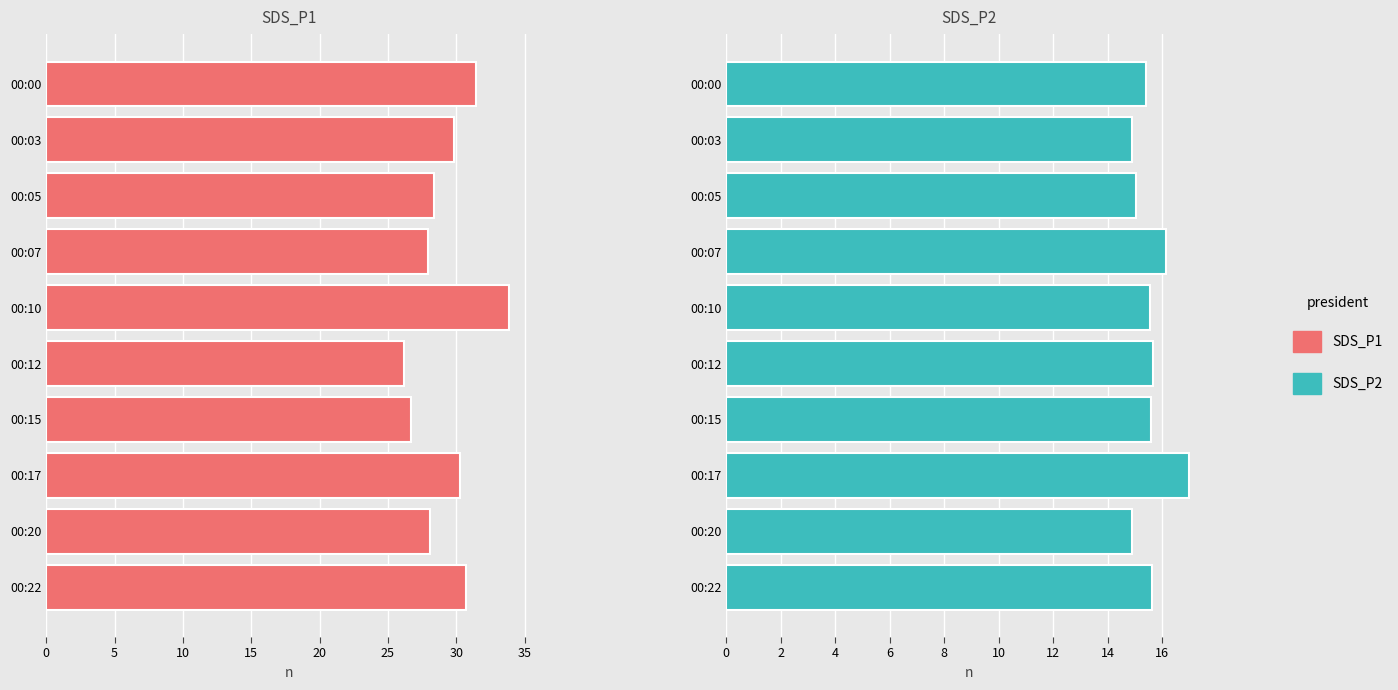

Is the value of SDS_P2 at 00:12 greater than the value of SDS_P1 at 00:17?

No